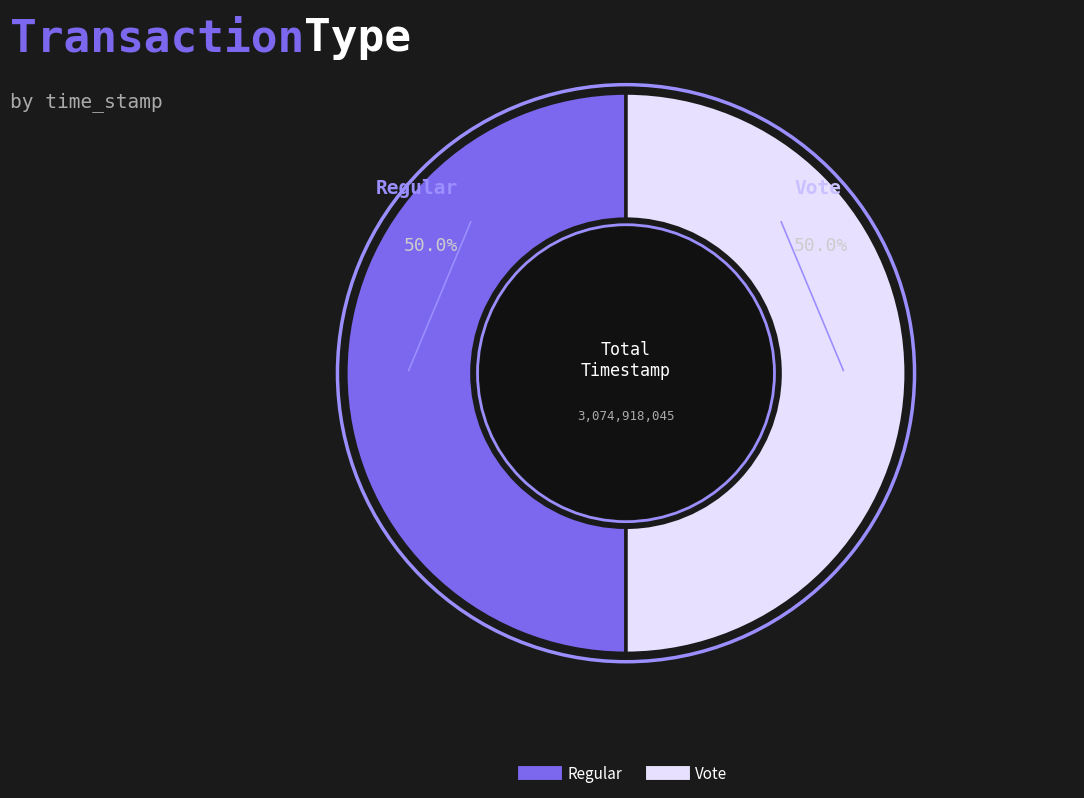

How much of the chart is everything except Vote?

50.0%